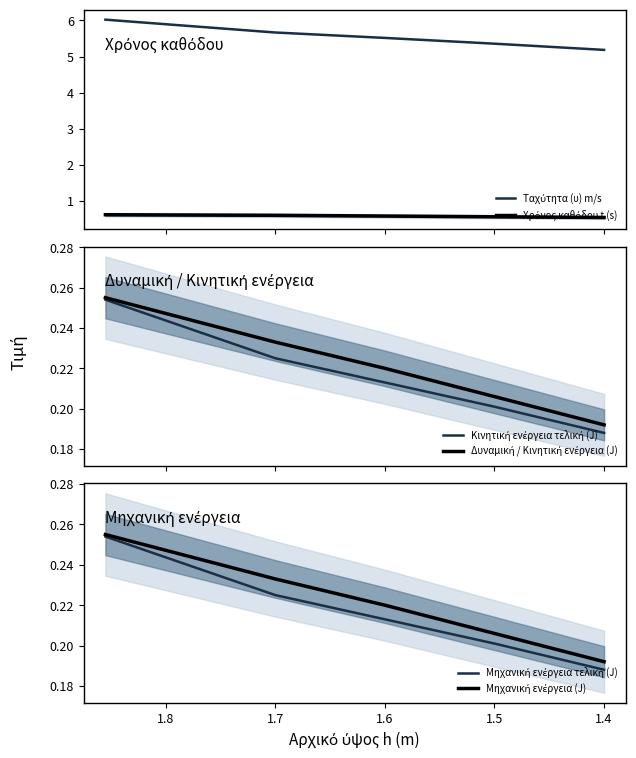

Is this an area chart (filled region under the line)?

No